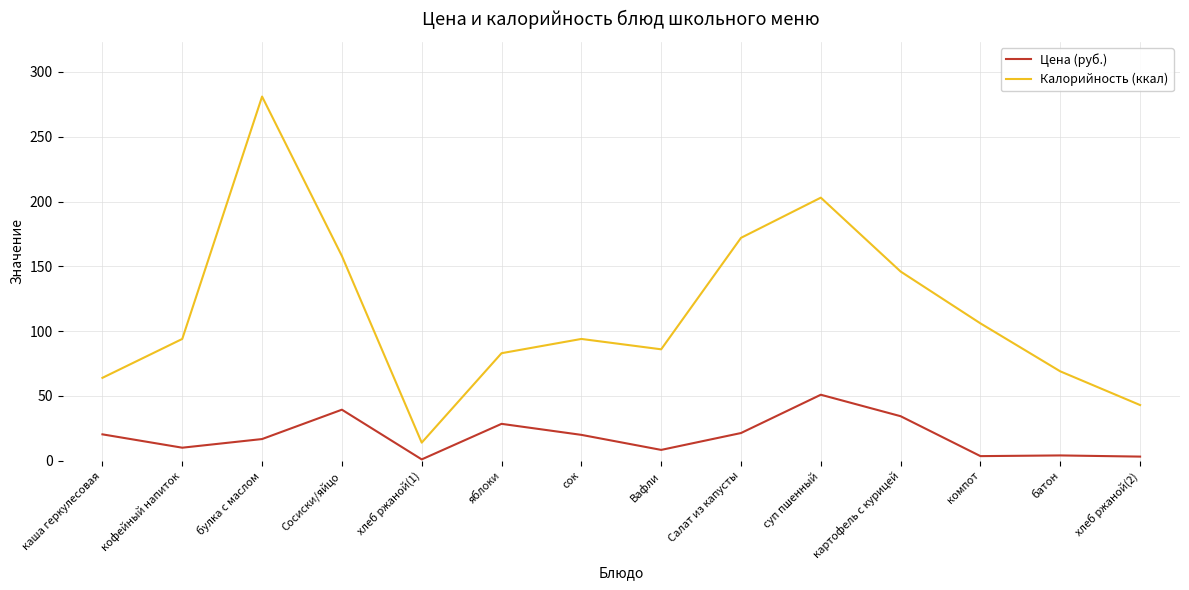

Where is the first local maximum for Цена (руб.)?

Сосиски/яйцо